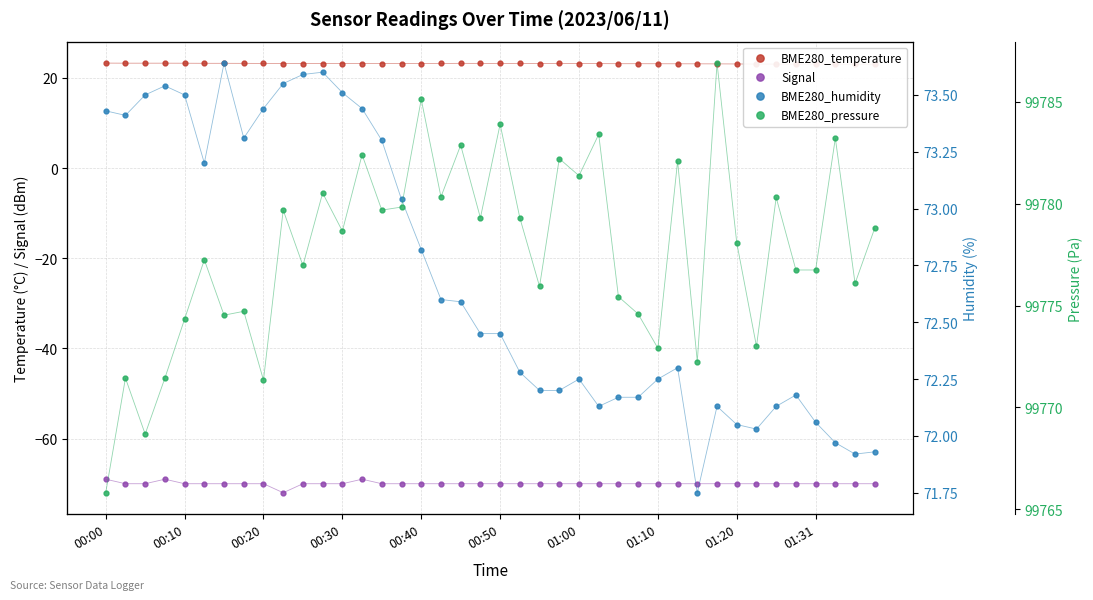

Which category has the highest value in the Signal series?

00:00